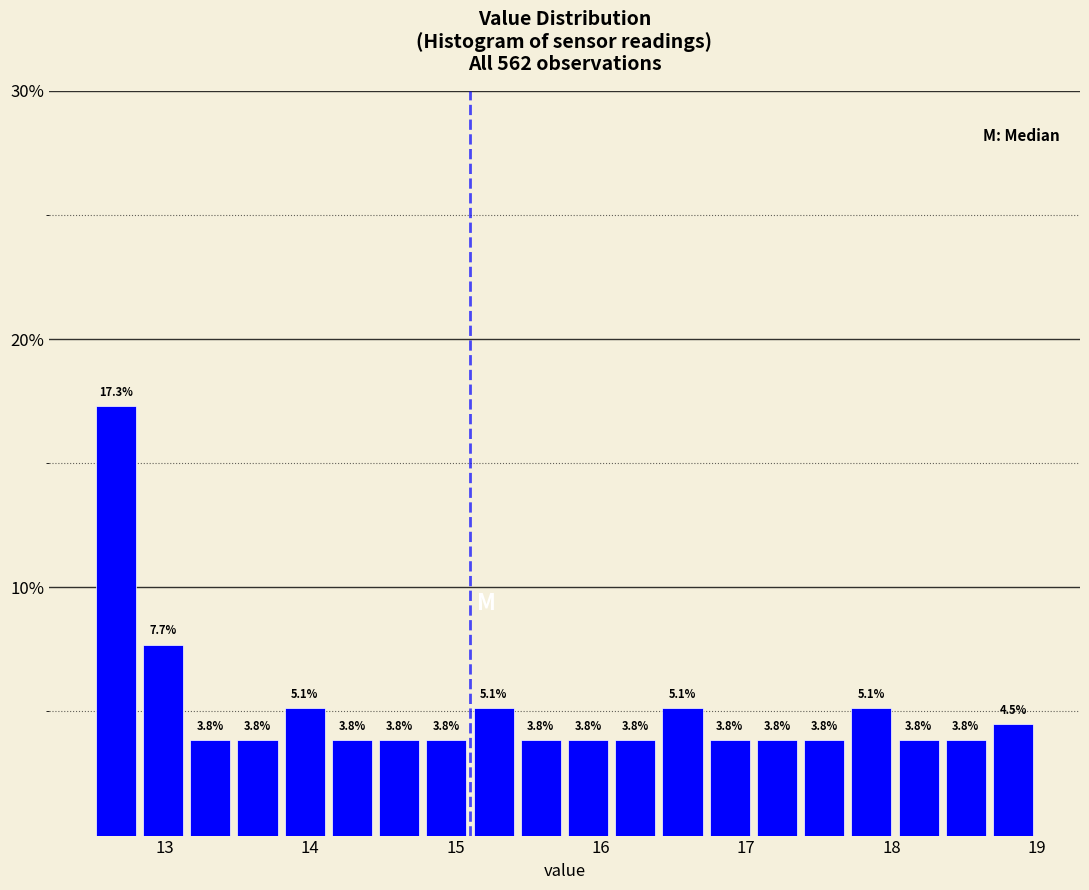

Read against the x-axis, roughly where is the centre of the tallest bar?

12.7